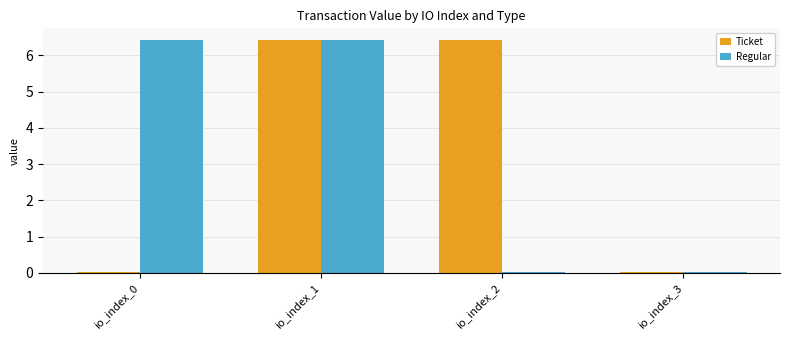

At which label does Ticket first exceed 6?

io_index_1